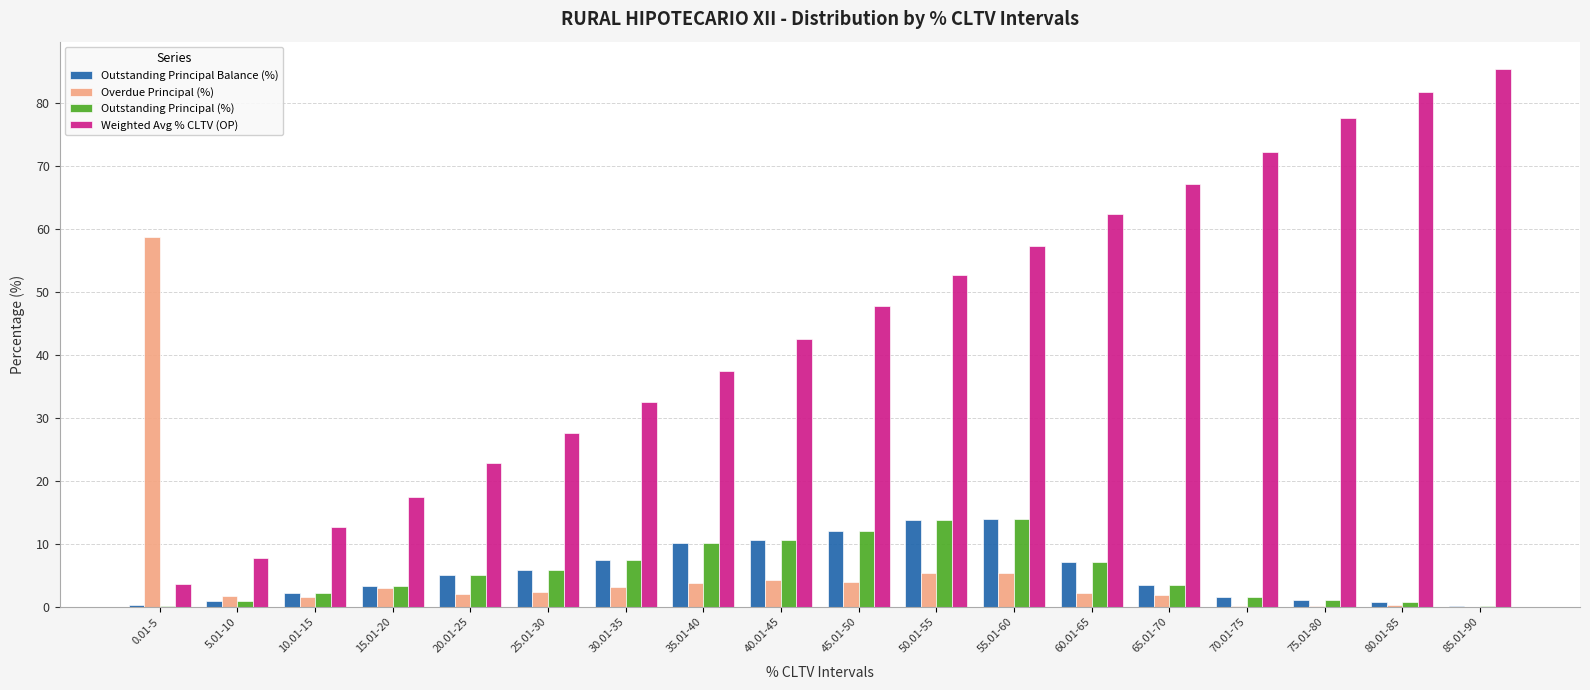

What is the total value across all series at 80.01-85?

83.4